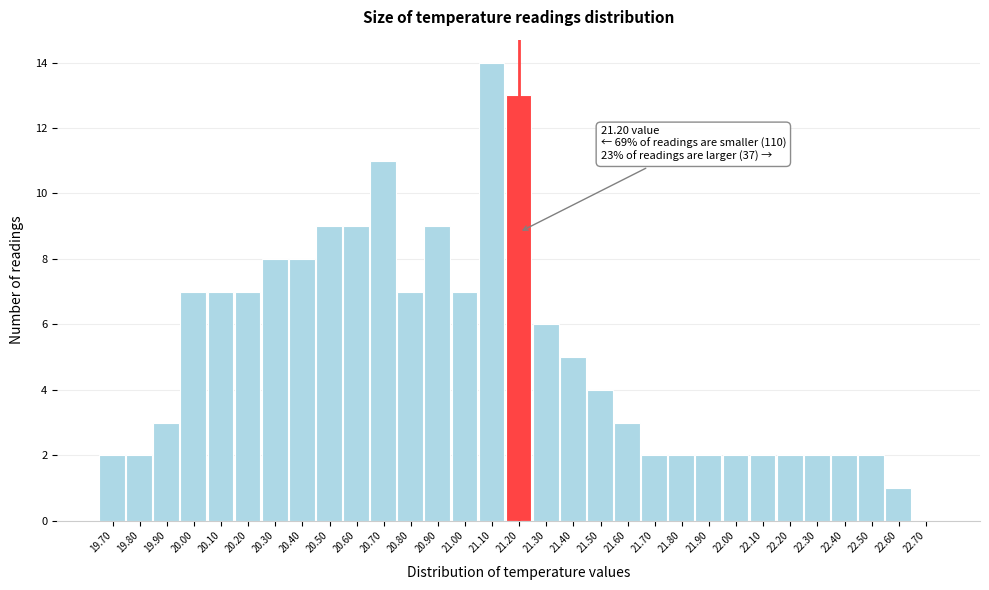

Over which range of the x-axis is the bar tallest?

21.05 to 21.15